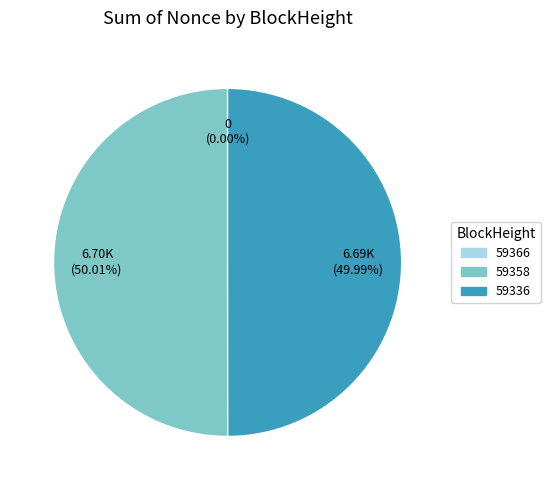

Which slice is the smallest?

59366